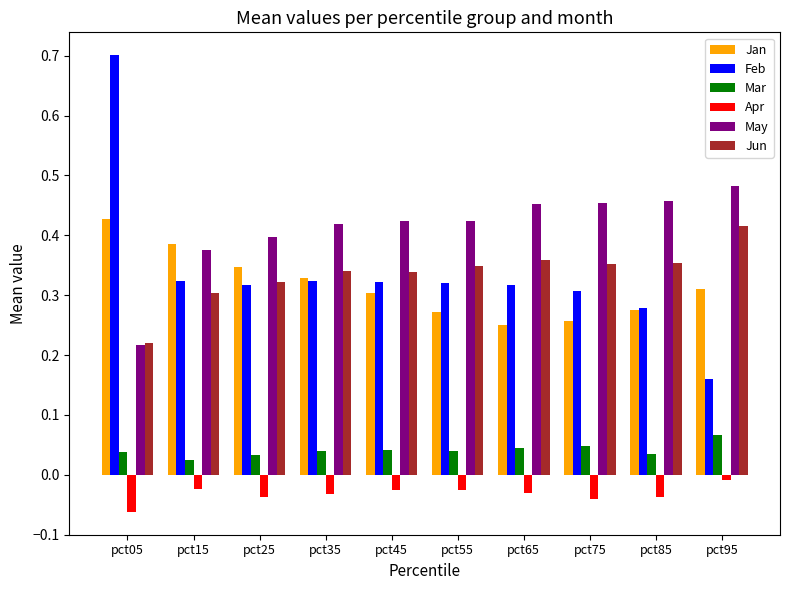

List the series in order of their peak value, highest first.

Feb, May, Jan, Jun, Mar, Apr